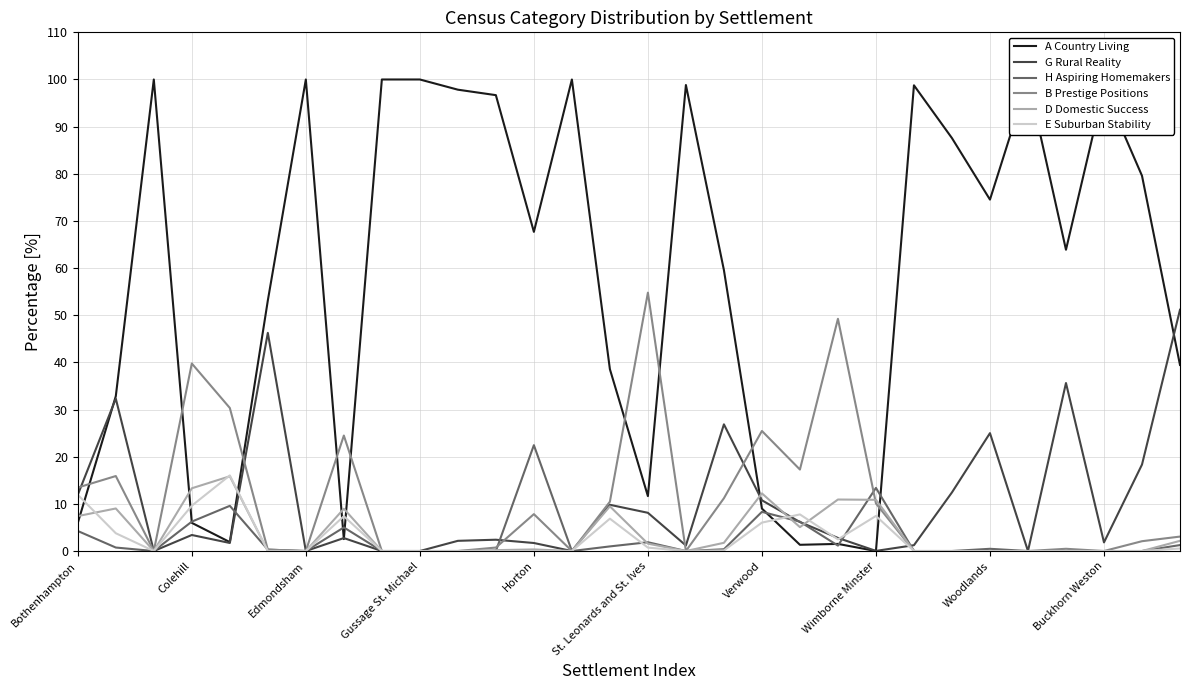

What value does the D Domestic Success series have at Bothenhampton?

7.4